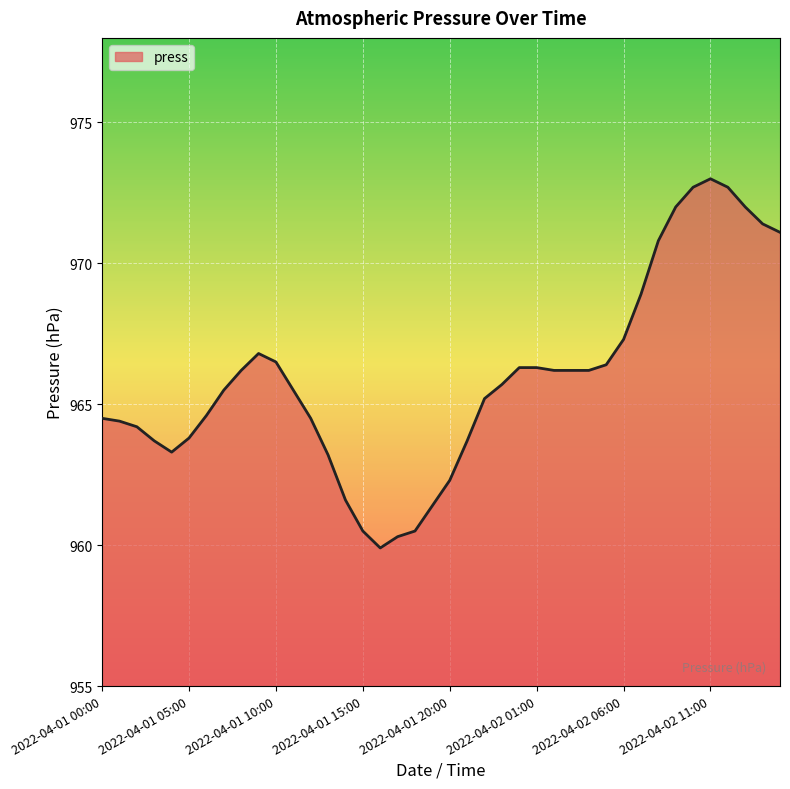

What is the value of the 6th point from the left?

963.8